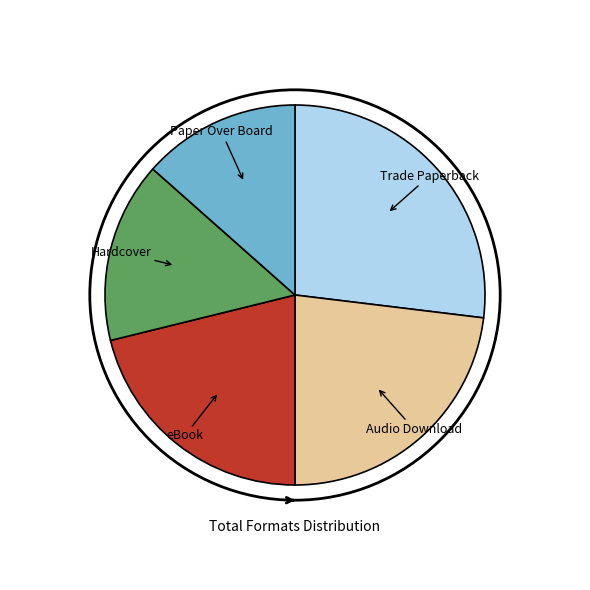

Is there a majority slice in this chart?

No